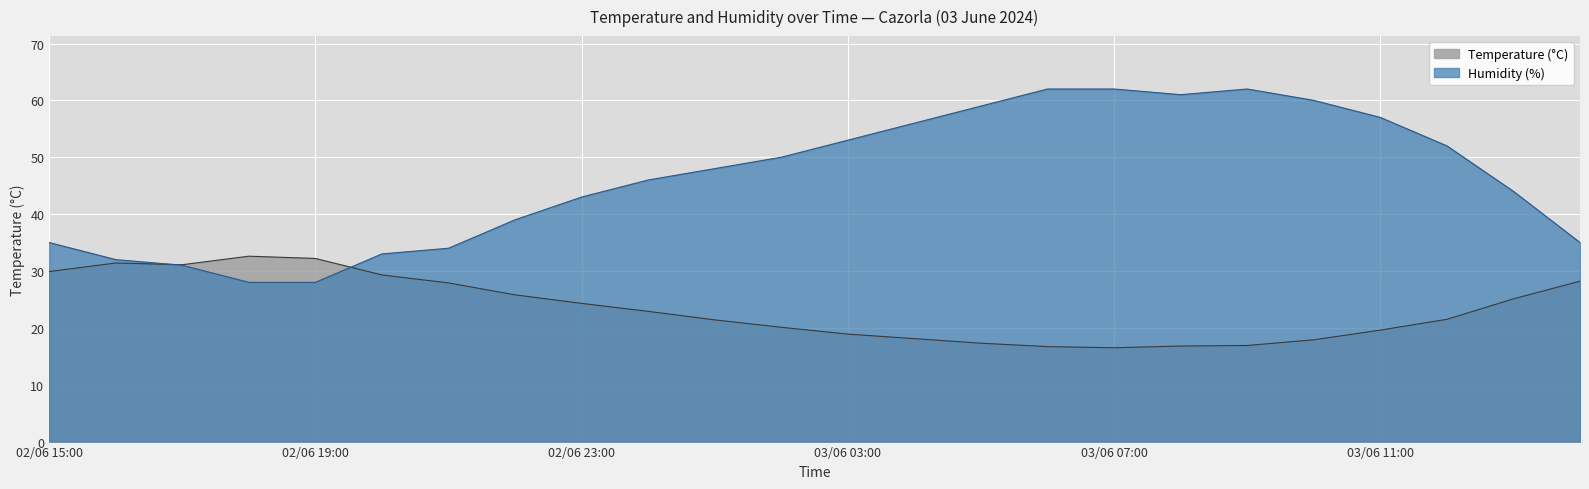

Where is the first local maximum for Temperature (°C)?

02/06 16:00